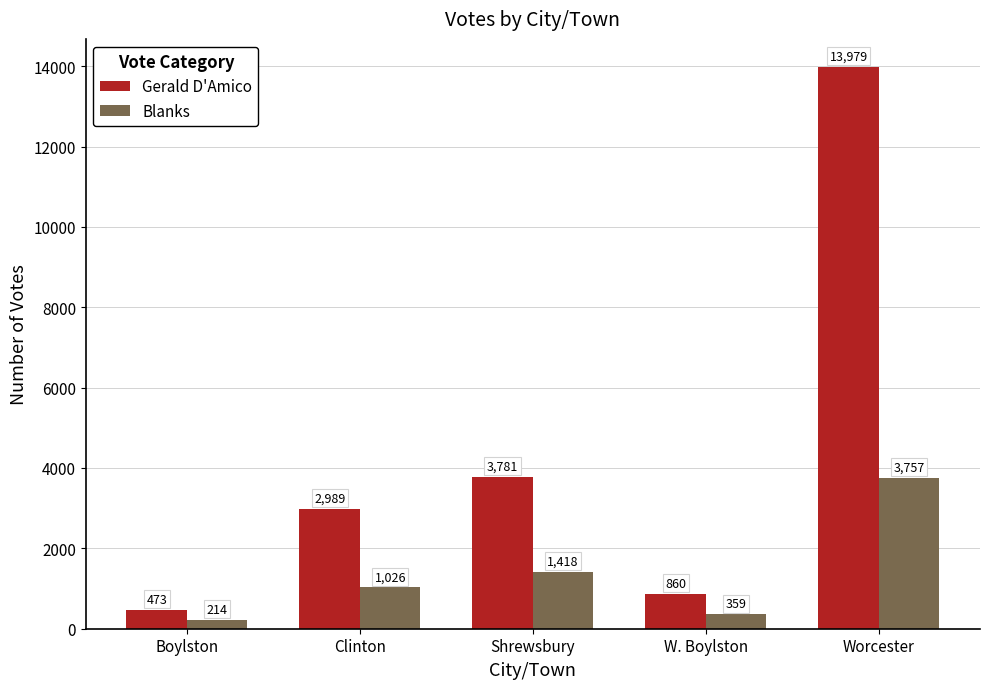

What is the total value across all series at Boylston?

687